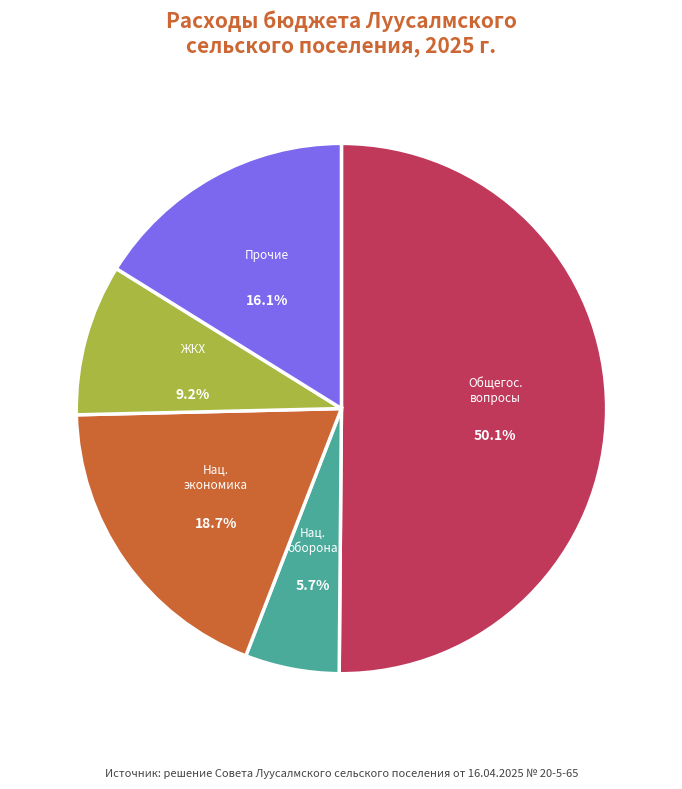

How many slices are in this pie chart?

5